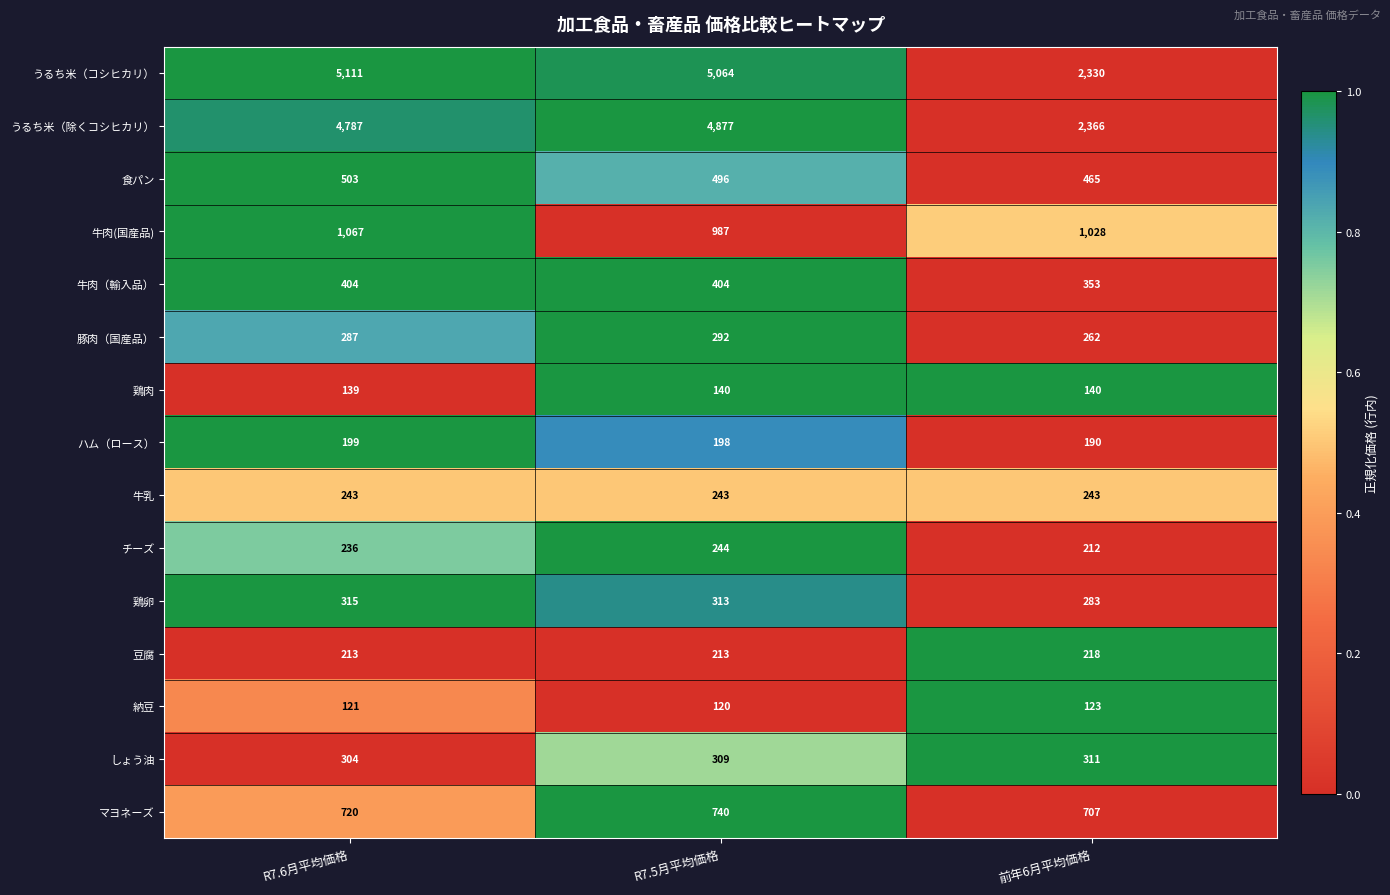

Which series has the largest total across all categories?

うるち米（コシヒカリ）